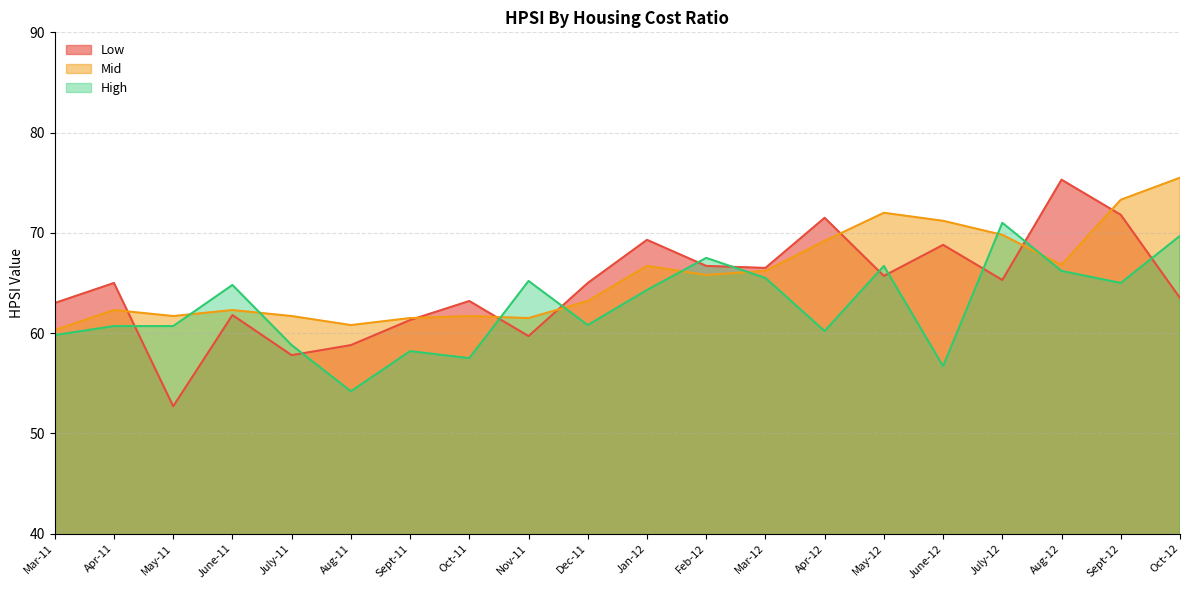

What is the average value of the High series?

62.7